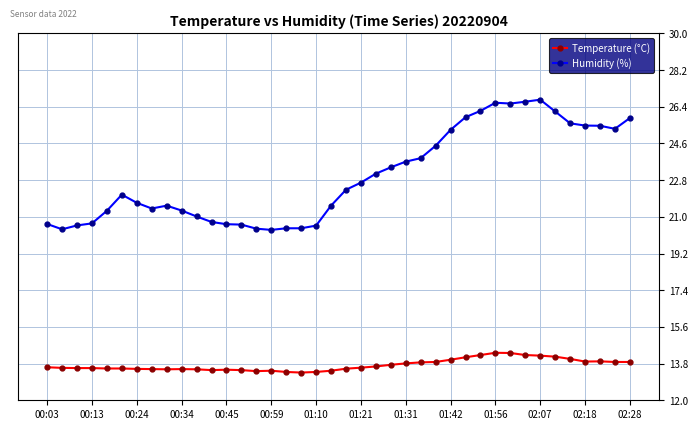

True or false: Humidity (%) and Temperature (°C) intersect in this chart.

False